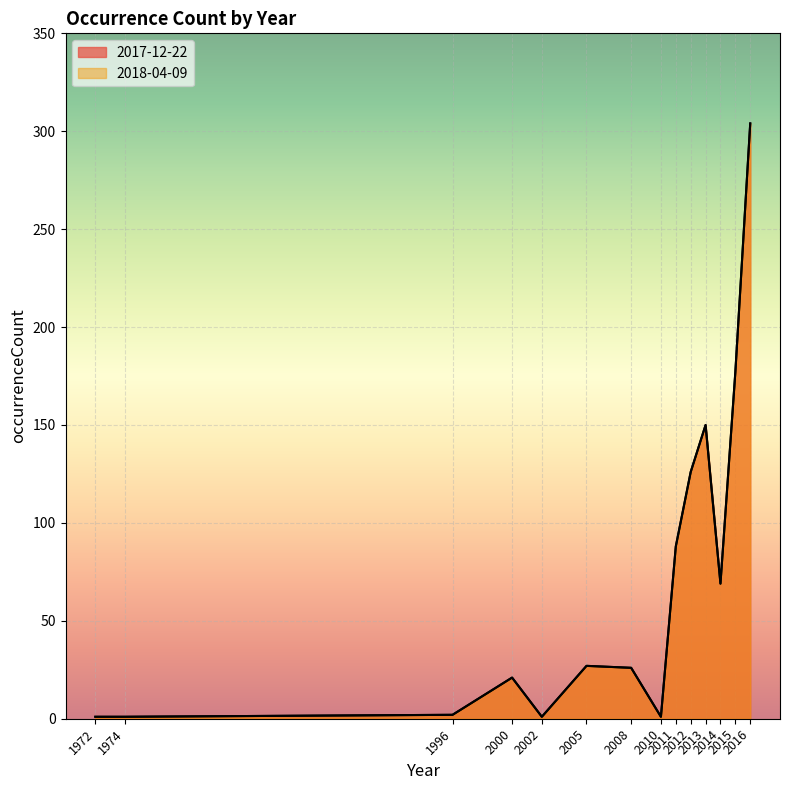

What is the difference between the maximum and minimum values in the 2017-12-22 series?

303